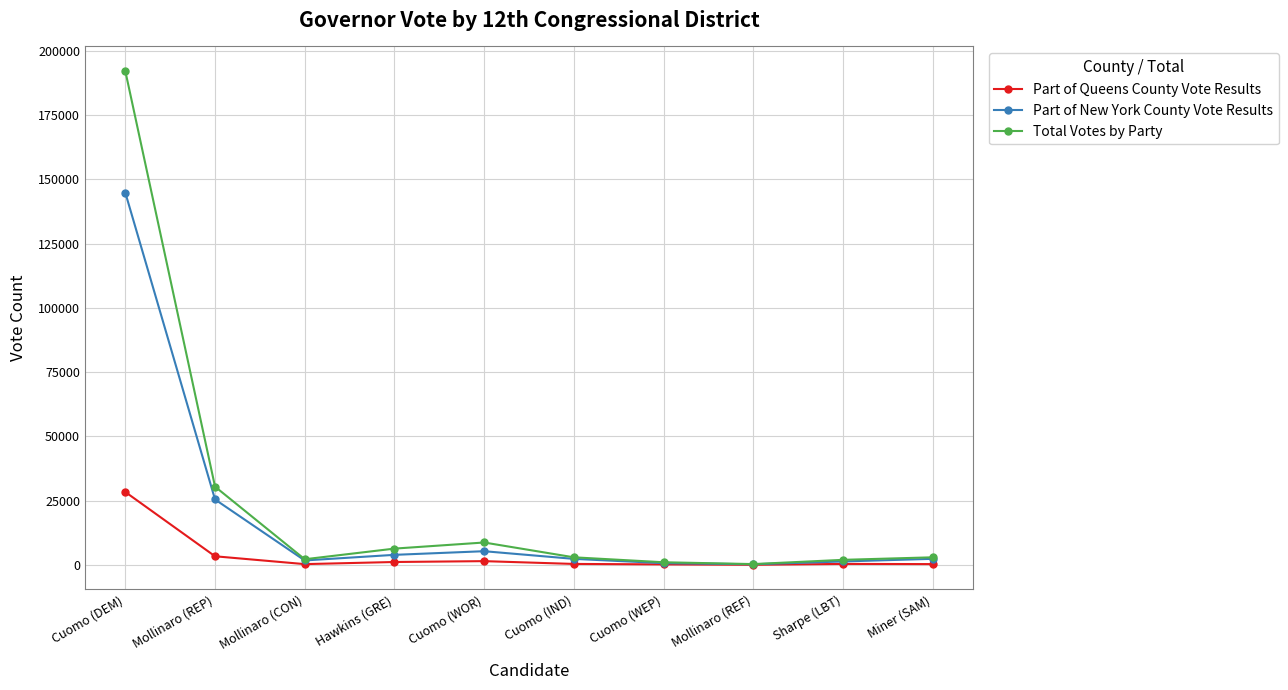

What is the value of the Part of Queens County Vote Results point at the 10th from the left?

310